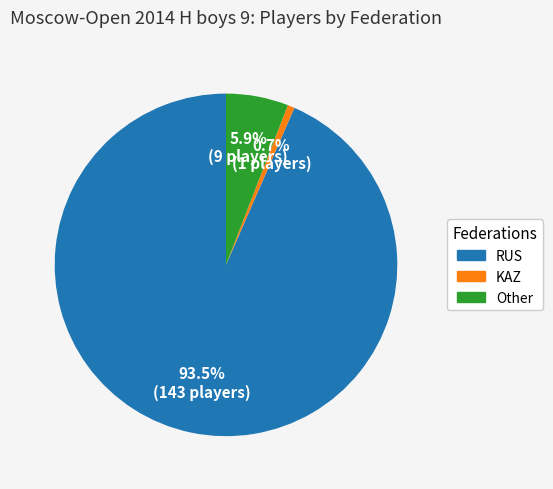

Is RUS the majority of the pie?

Yes